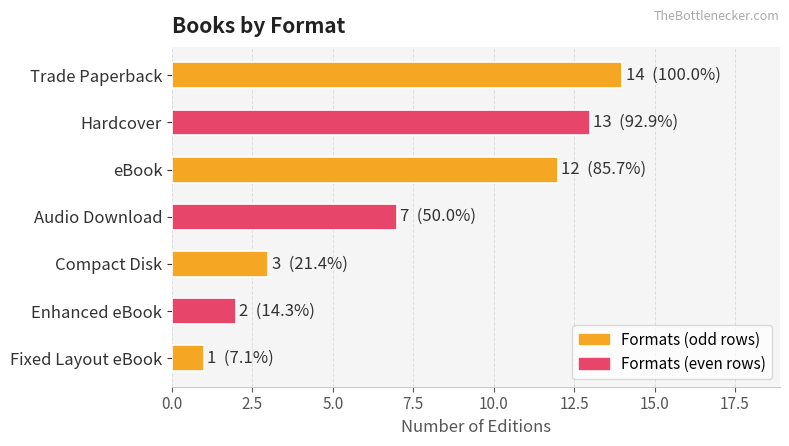

Are the bars horizontal?

Yes